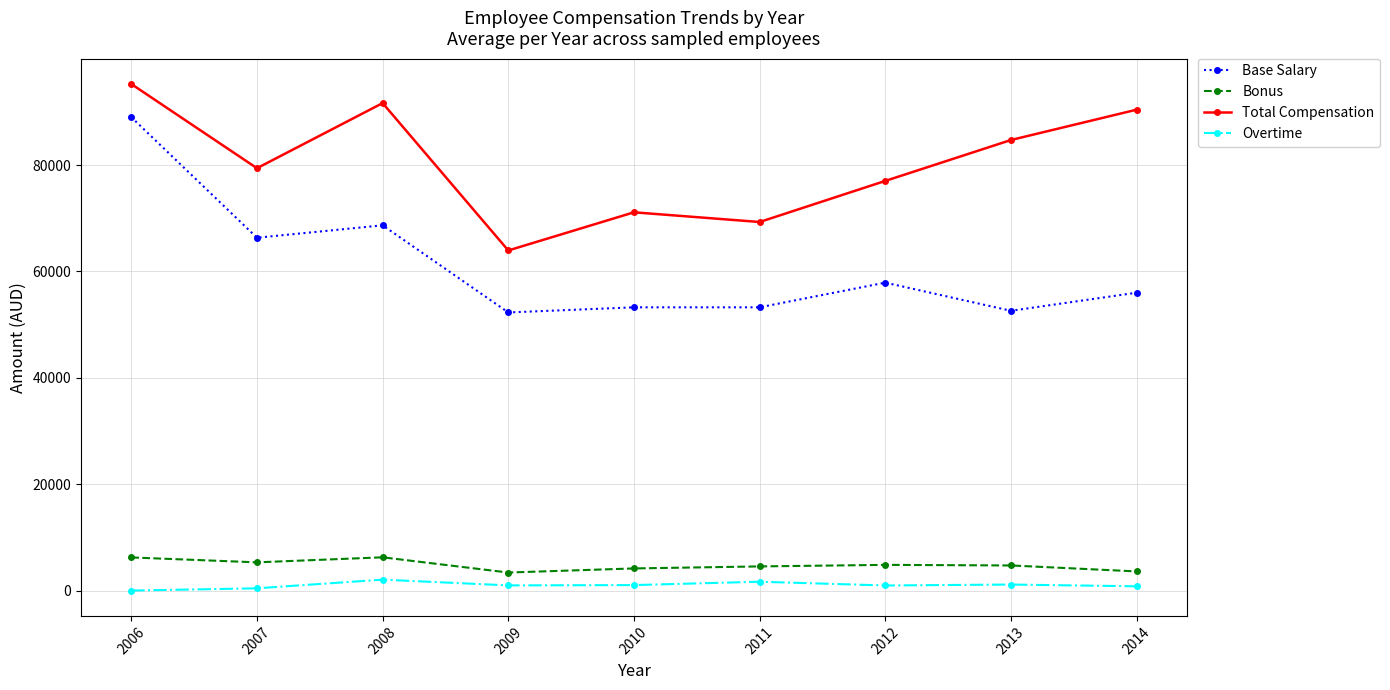

What value does the Bonus series have at 2010?

4162.5